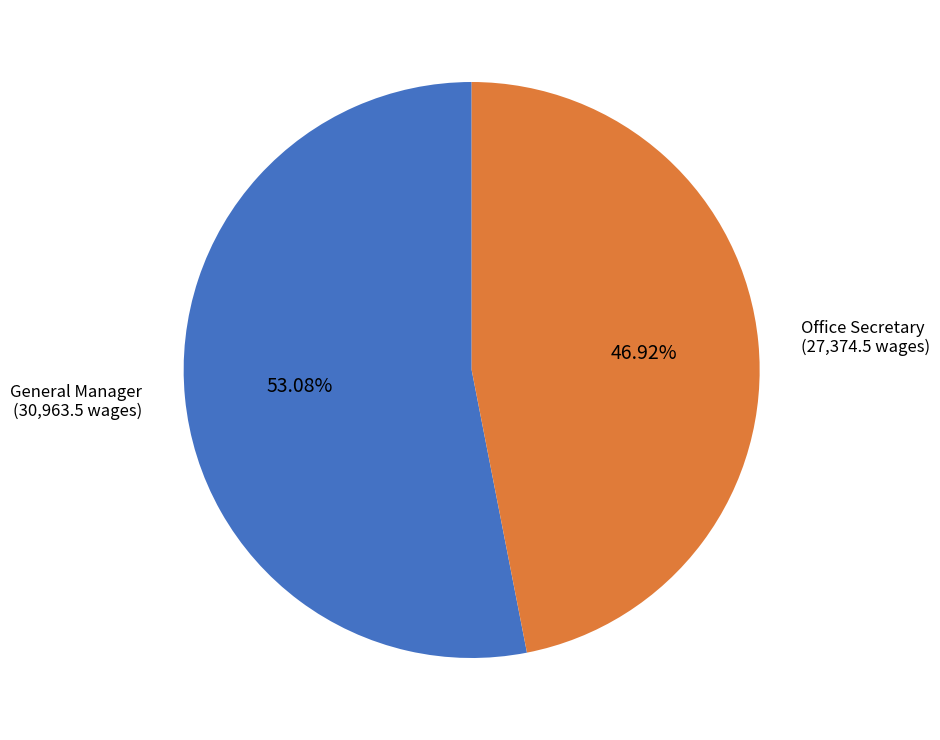

Between General Manager and Office Secretary, which is larger?

General Manager